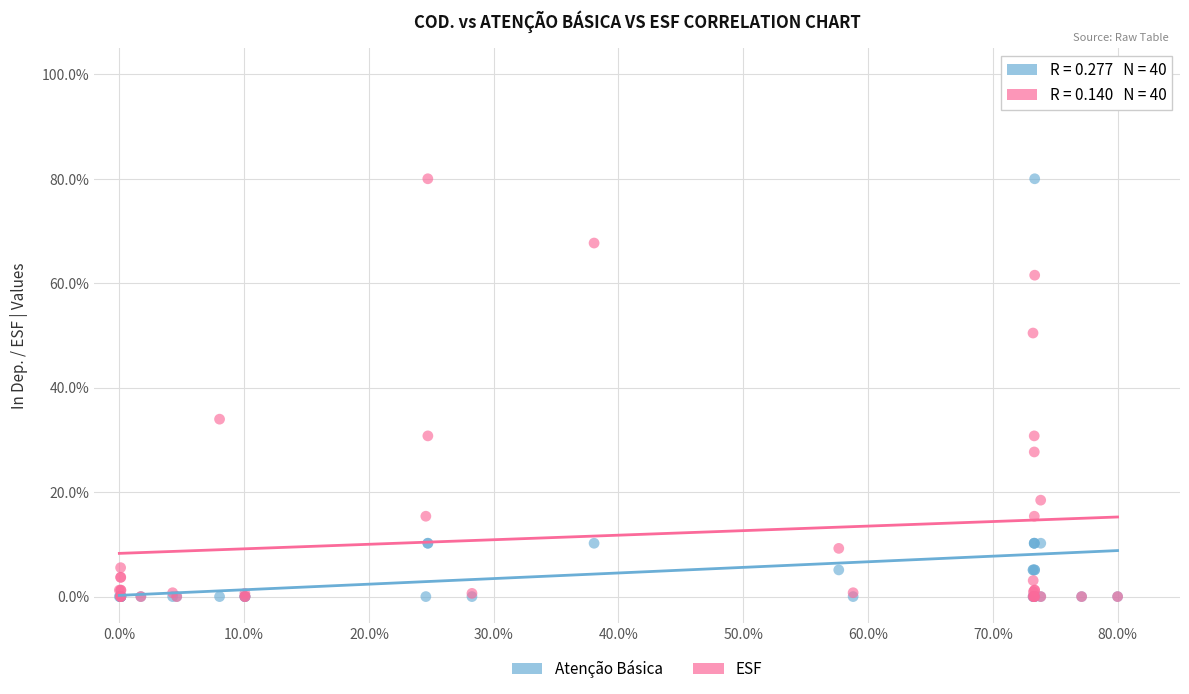

In the Atenção Básica series, what Y value is closest to 40?

10.2